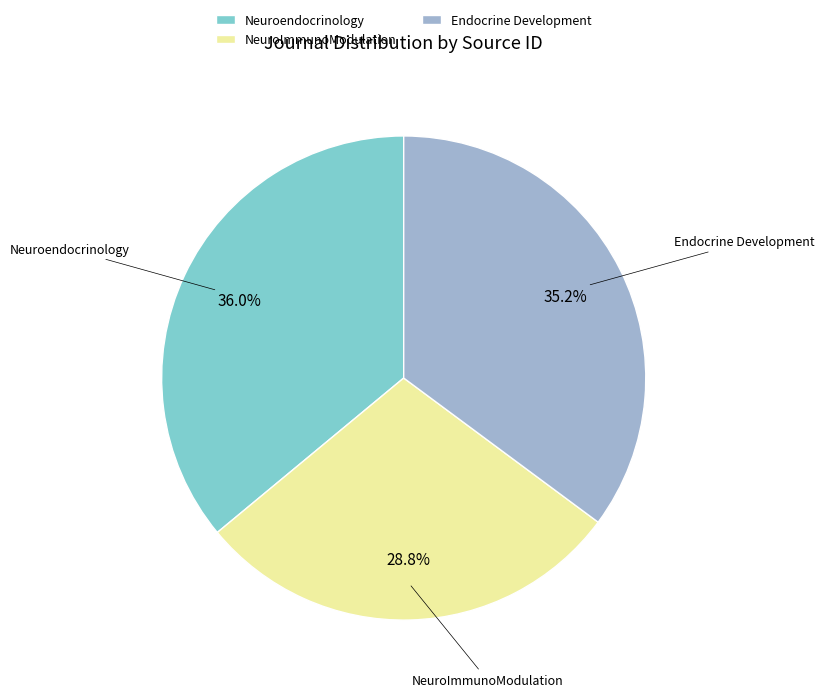

What is the ratio of the value at NeuroImmunoModulation to the value at Endocrine Development?

0.8